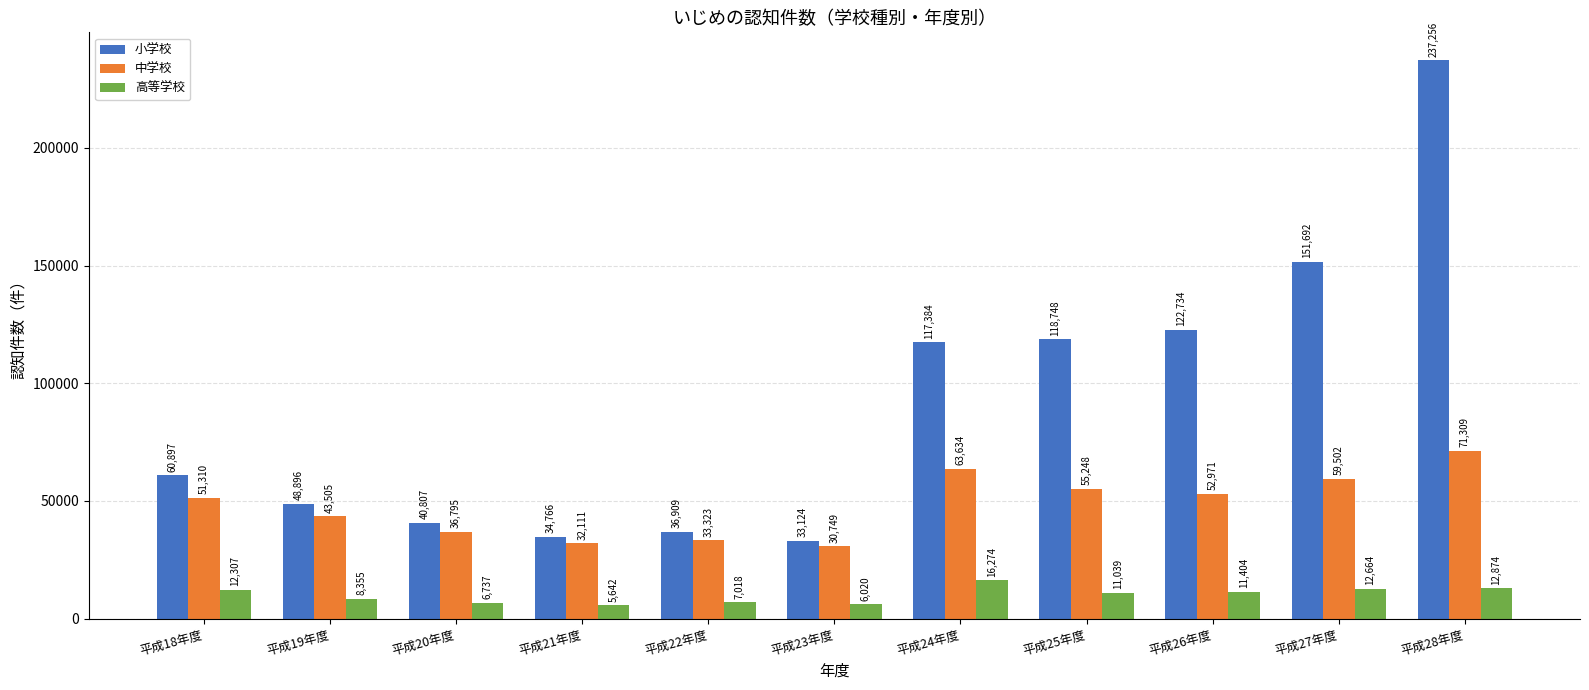

What are all the series names shown in the legend?

小学校, 中学校, 高等学校